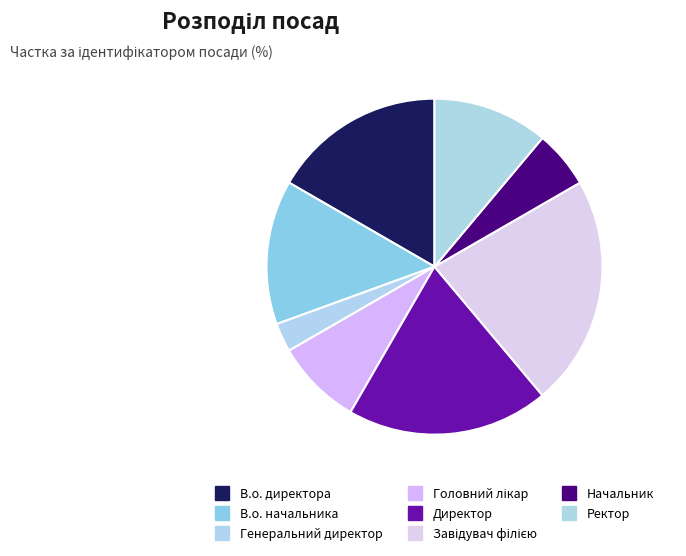

How many segments does this pie chart have?

8